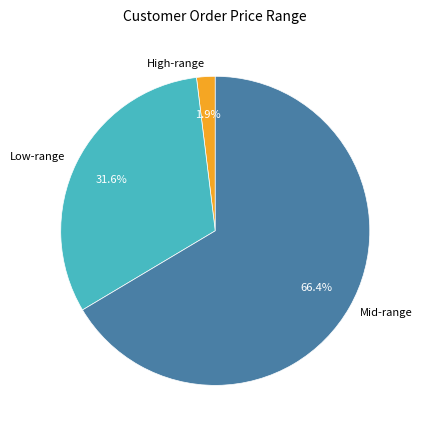

Which has a higher value, Mid-range or Low-range?

Mid-range